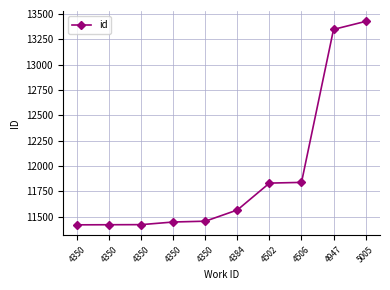

What is the change in value from 4350 to 4947?

+1893